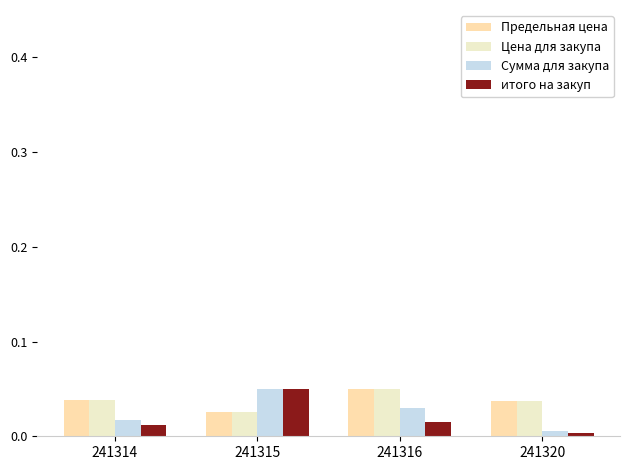

Rank the categories by Цена для закупа value from lowest to highest.

241315, 241320, 241314, 241316